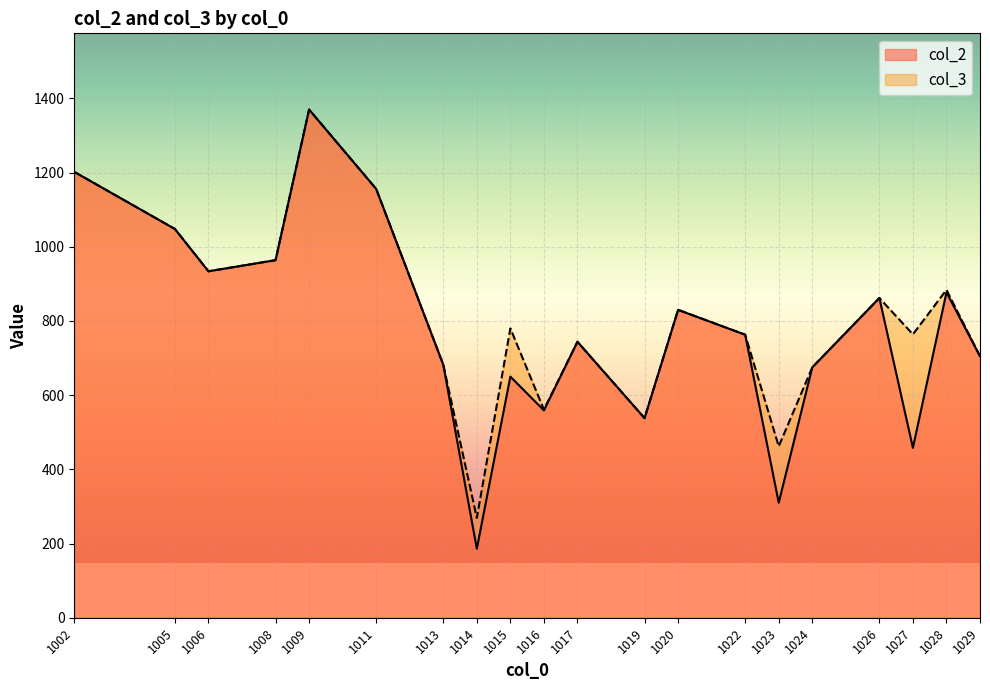

What is the lowest value of the col_3 series?

269